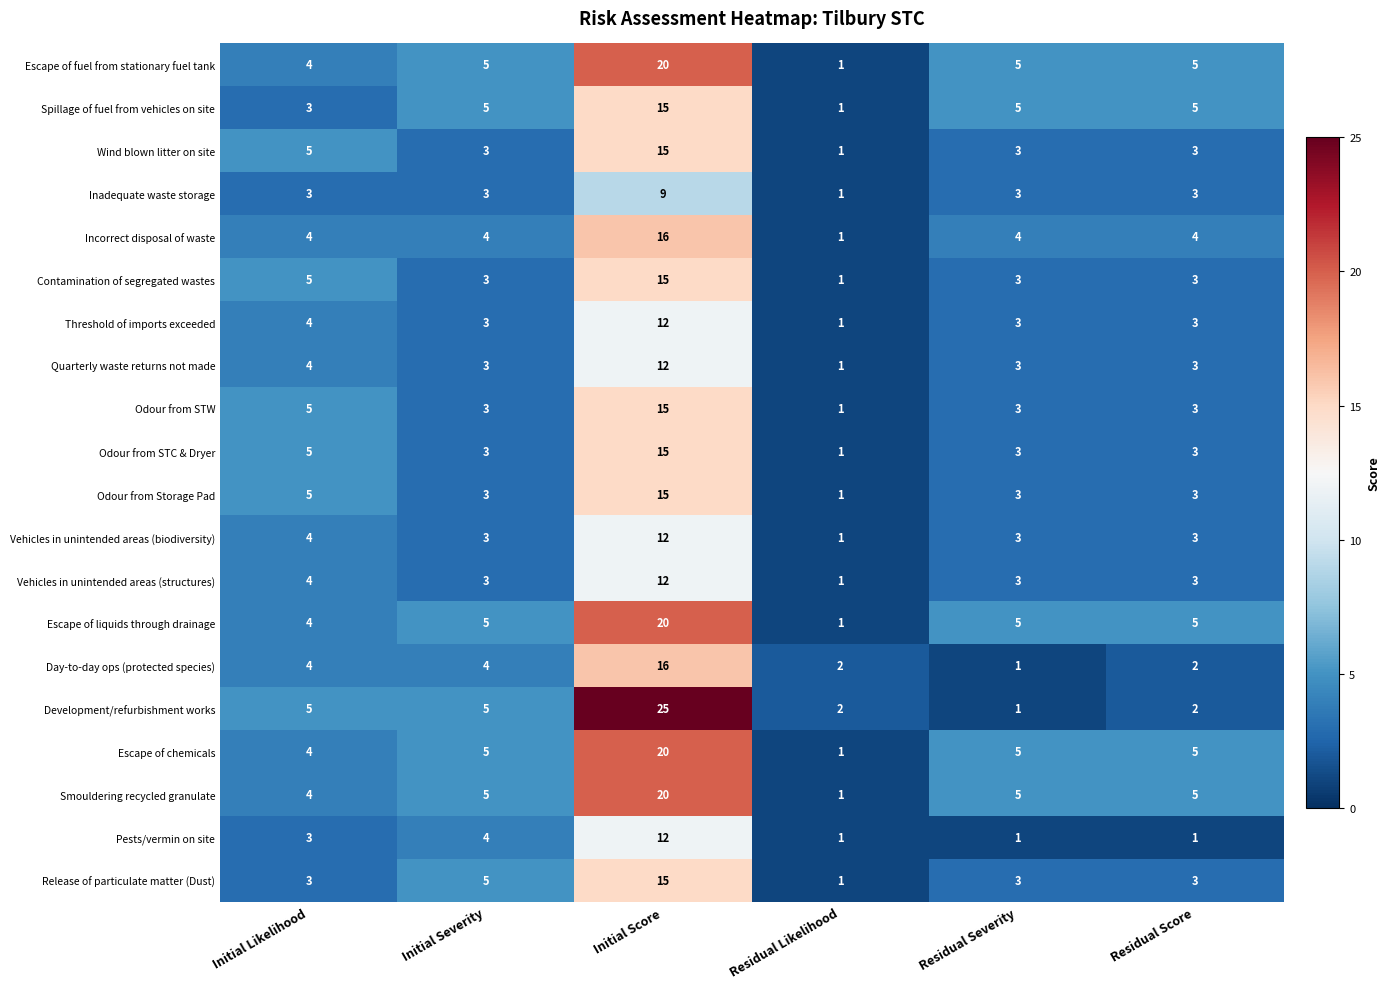

What is the total value across all series at Residual Severity?

65